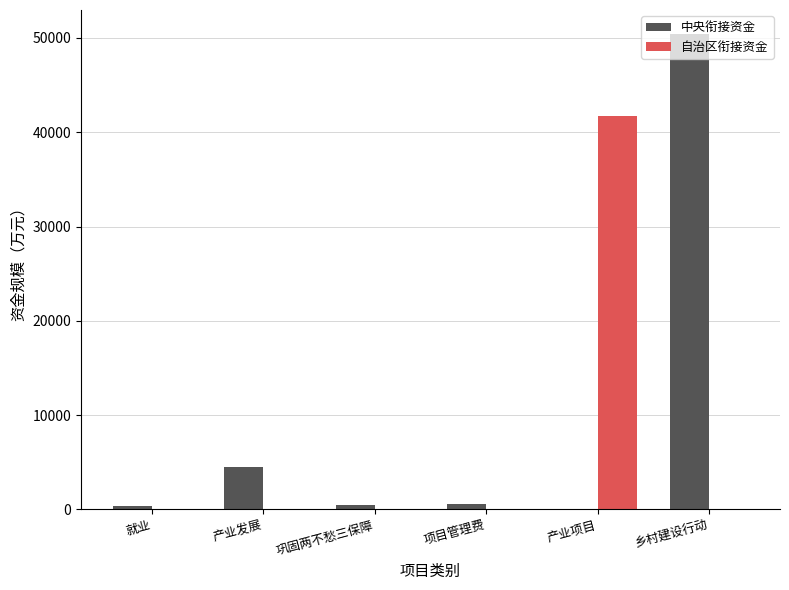

What is the average value of the 中央衔接资金 series?

9393.2